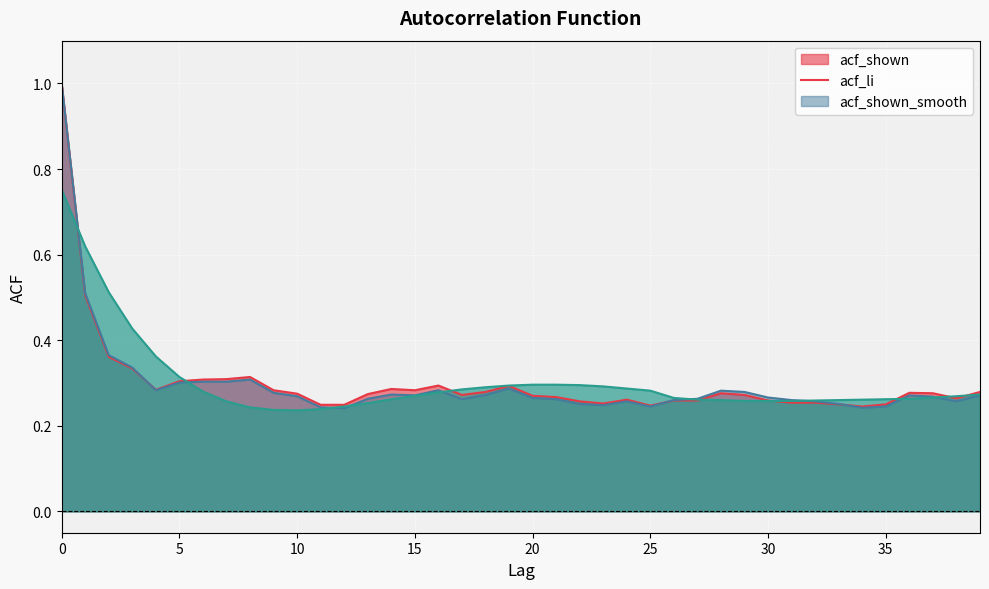

The acf_shown series shows 0.2 at 25. True or false?

True